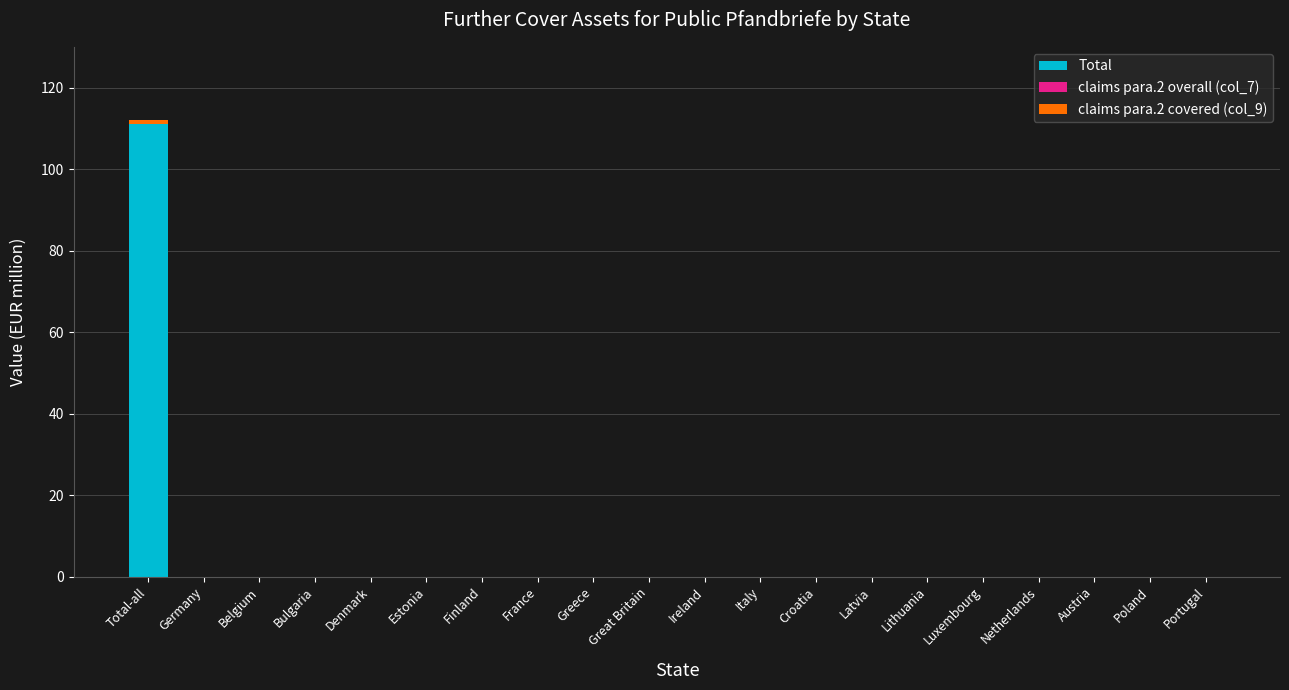

The value of Total at Bulgaria is 0.0. True or false?

True